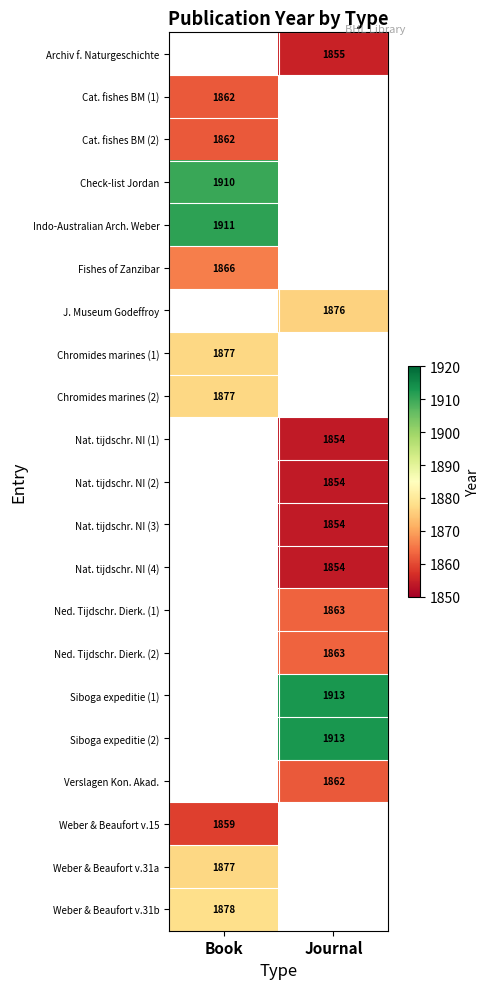

The Weber & Beaufort v.15 series shows 1148.2 at Book. True or false?

False